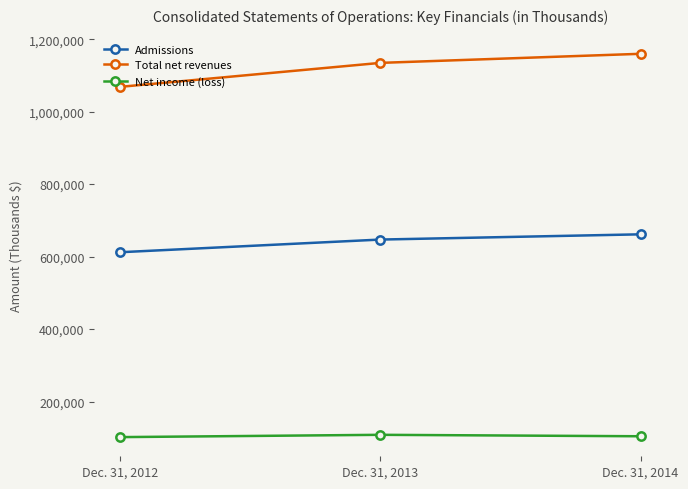

What is the lowest value of the Total net revenues series?

1068454